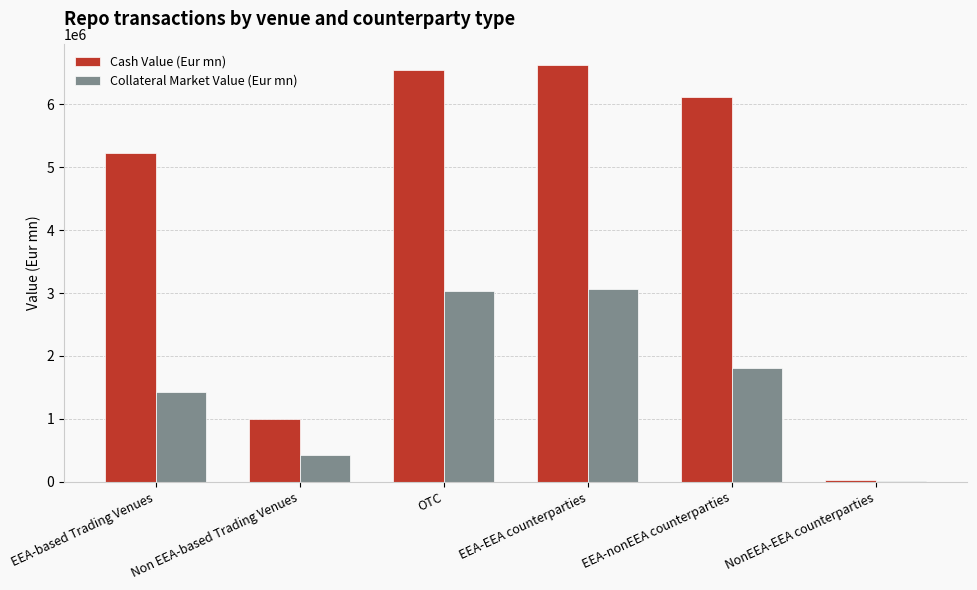

Between EEA-EEA counterparties and NonEEA-EEA counterparties, which series saw the biggest shift?

Cash Value (Eur mn)